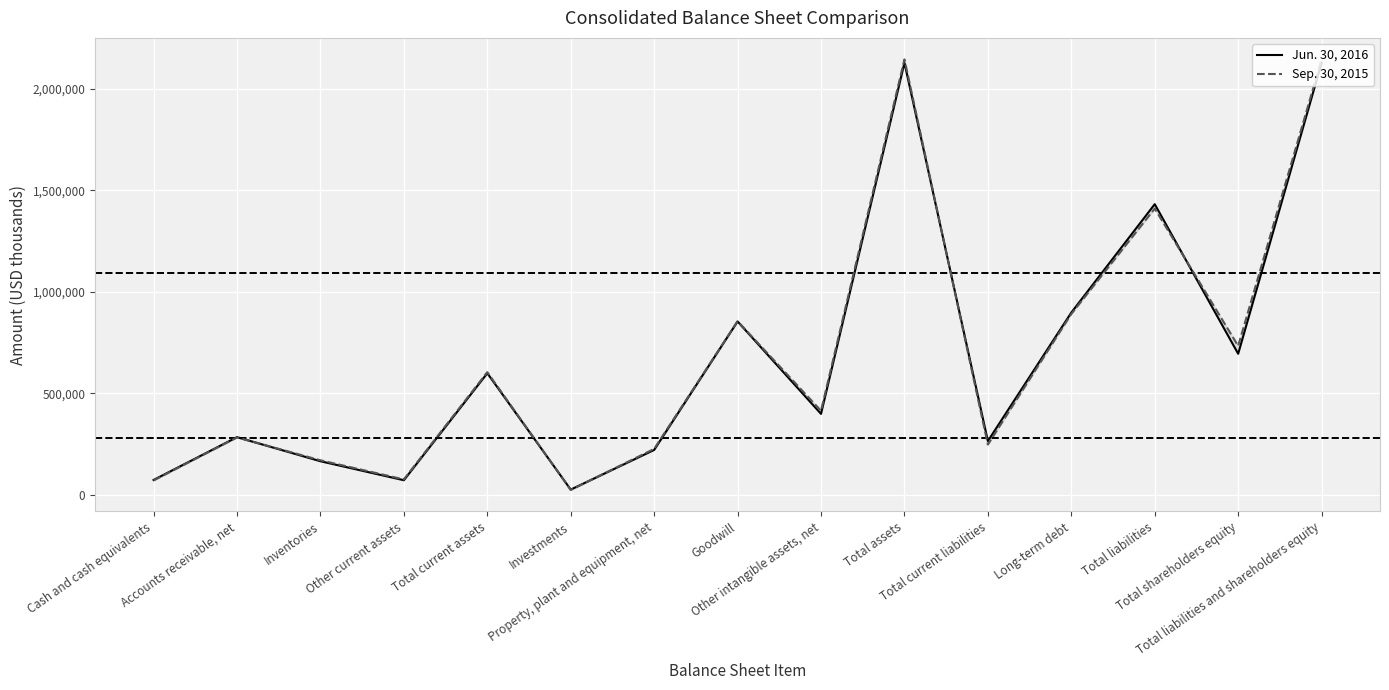

At which label is Sep. 30, 2015 closest to 1084564?

Long-term debt